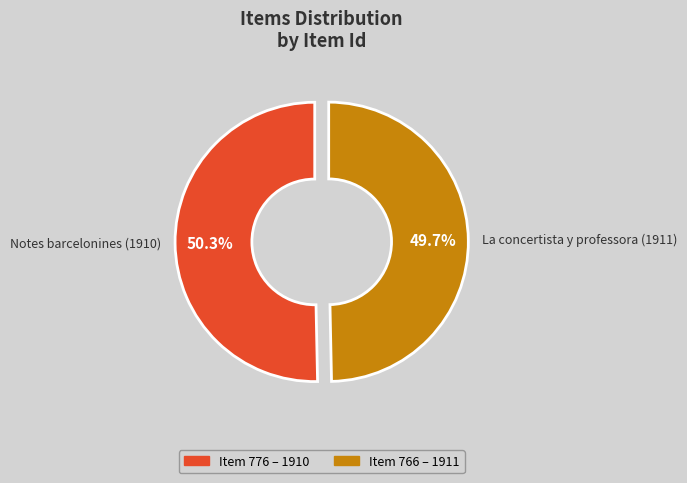

Does La concertista y professora (1911) account for over 50% of the chart?

No